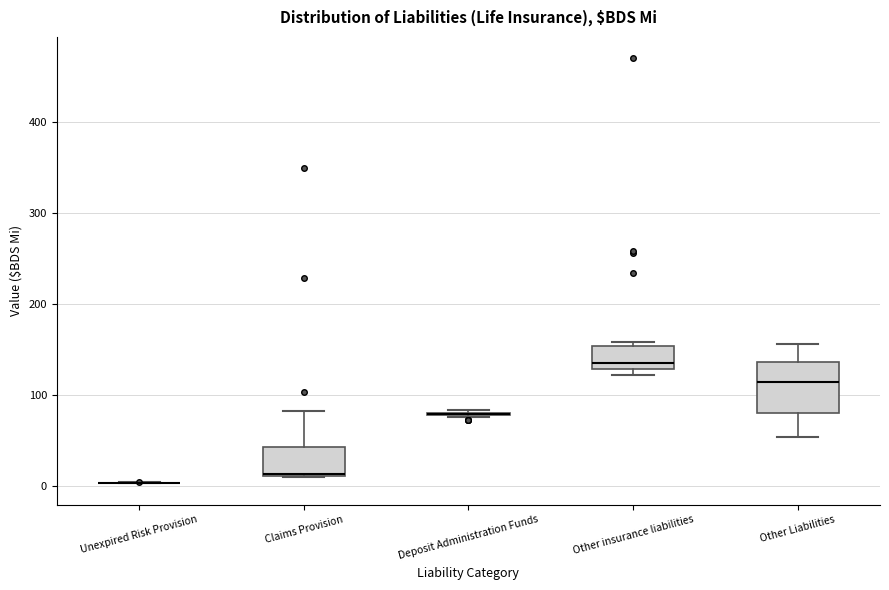

Which box is the tallest, from its lower edge to its upper edge?

Other Liabilities